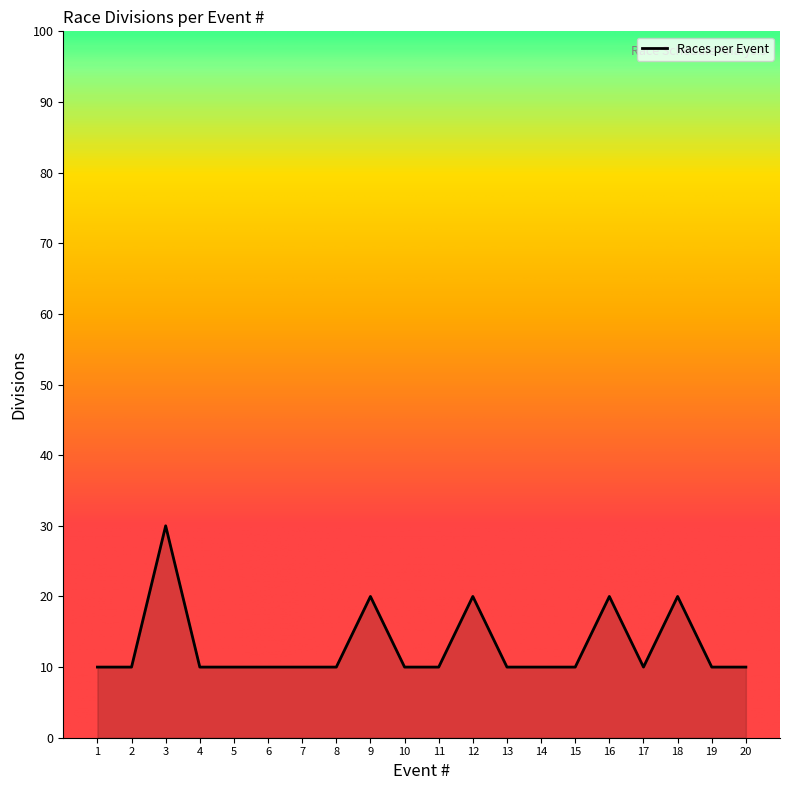

True or false: the data shows 20 at 18.

True